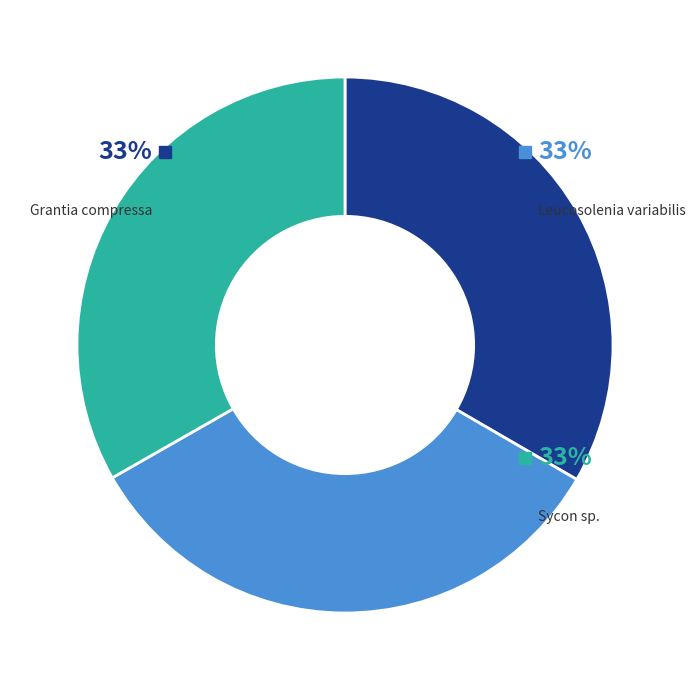

True or false: Sycon sp. accounts for 33% of the total.

True